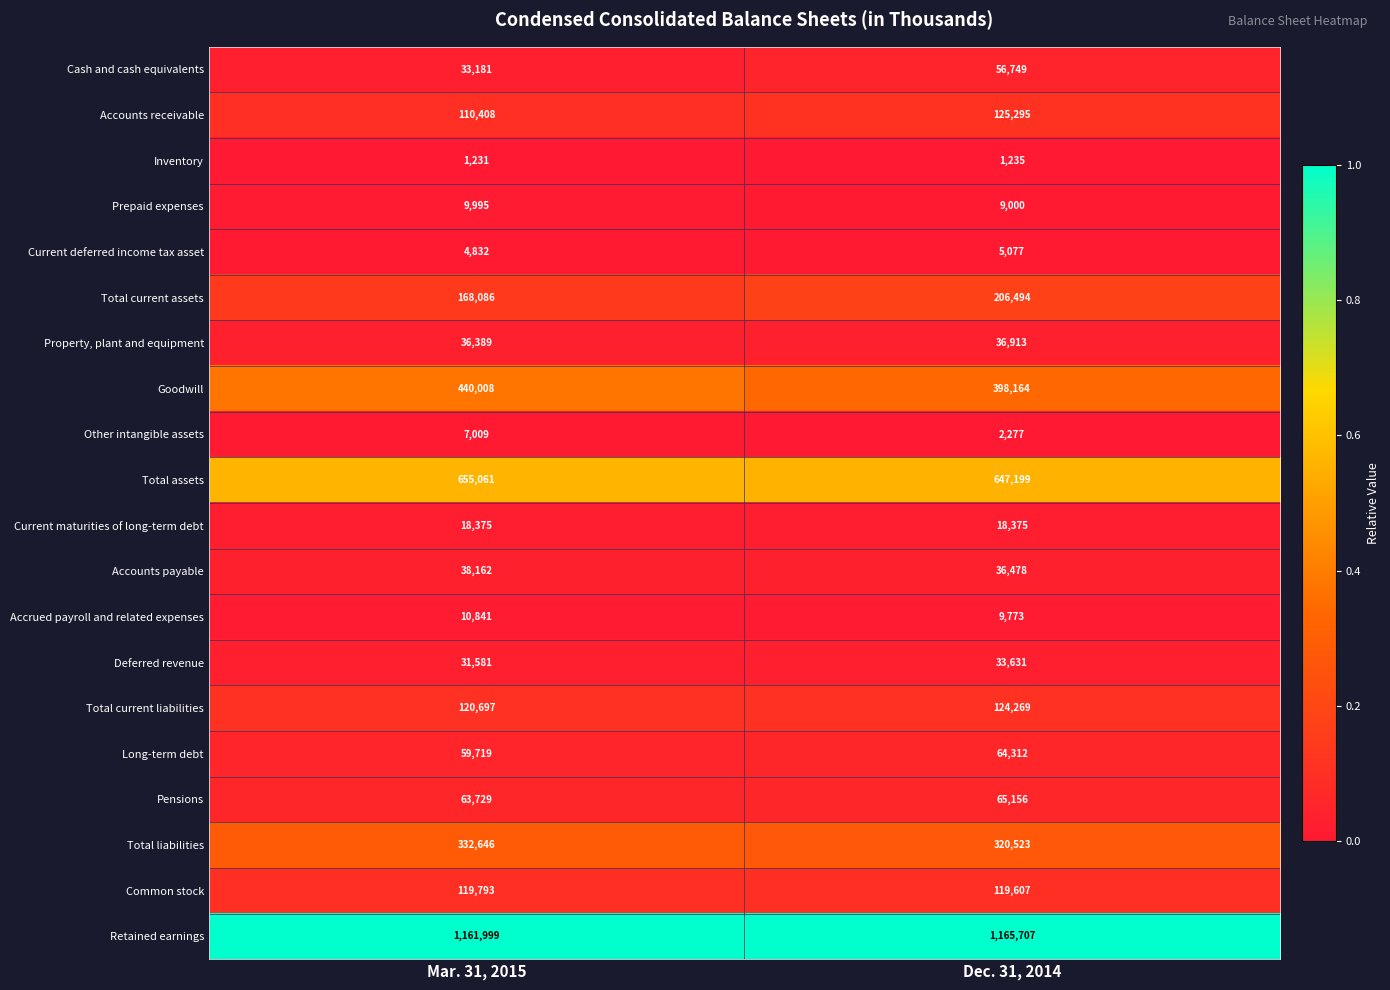

What is the difference between the highest and lowest values at Dec. 31, 2014?

1164472